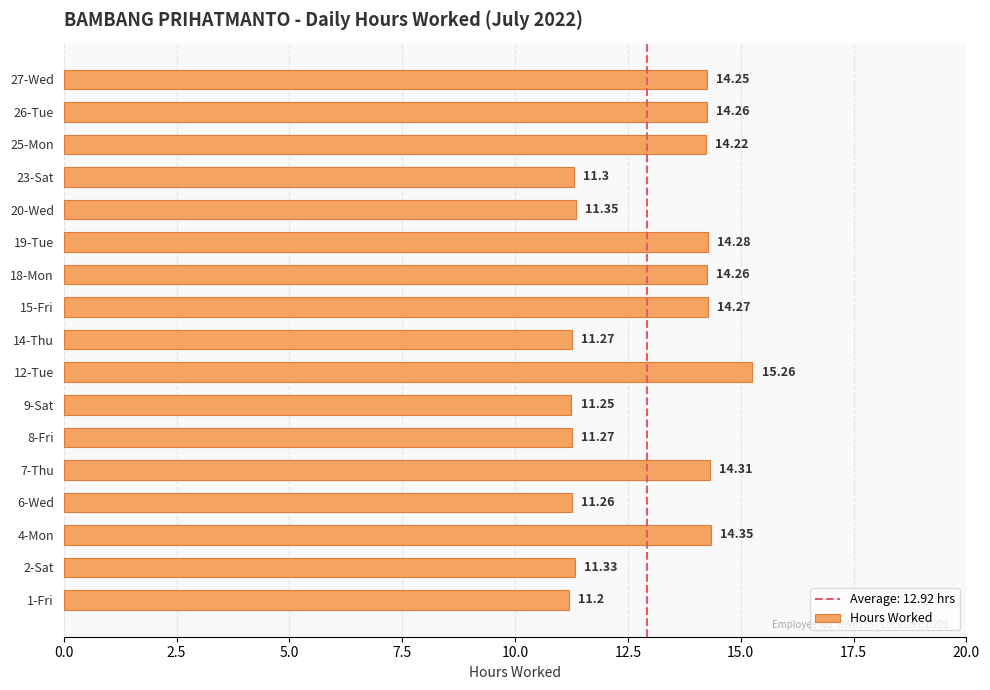

What is the difference between the maximum and minimum values?

4.1